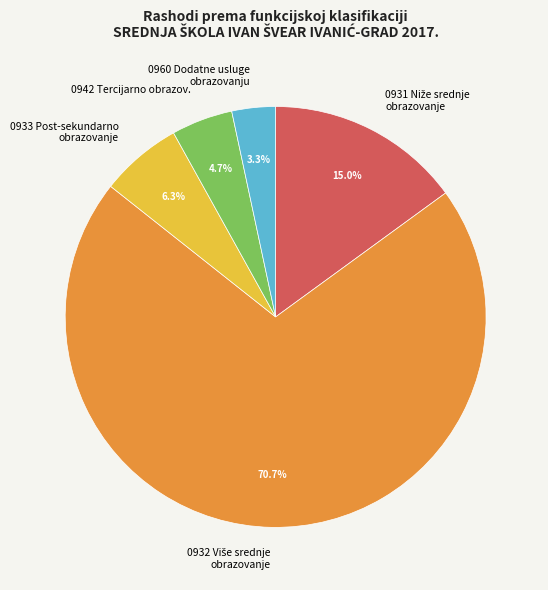

Which slice is the smallest?

0960 Dodatne usluge obrazovanju